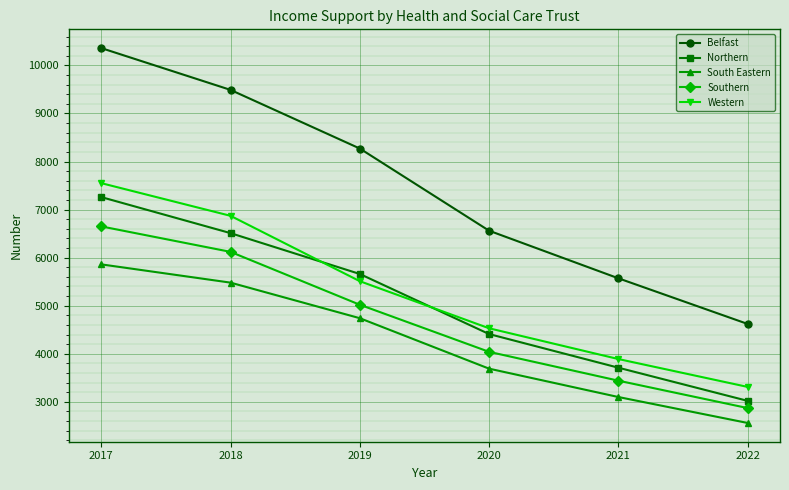

What is the total value across all series at 2022?

16380